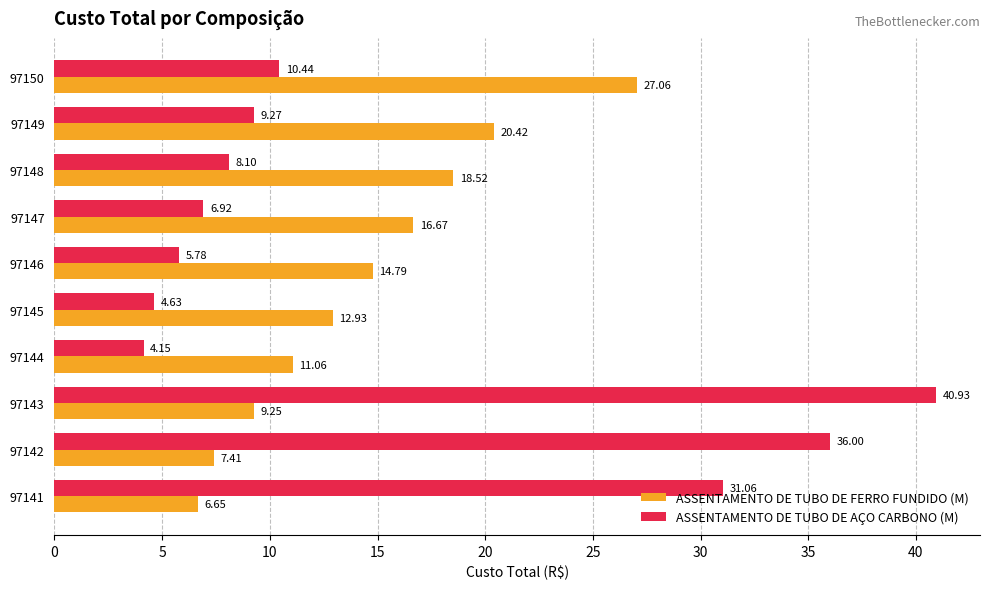

At how many categories does at least one series exceed 20?

5